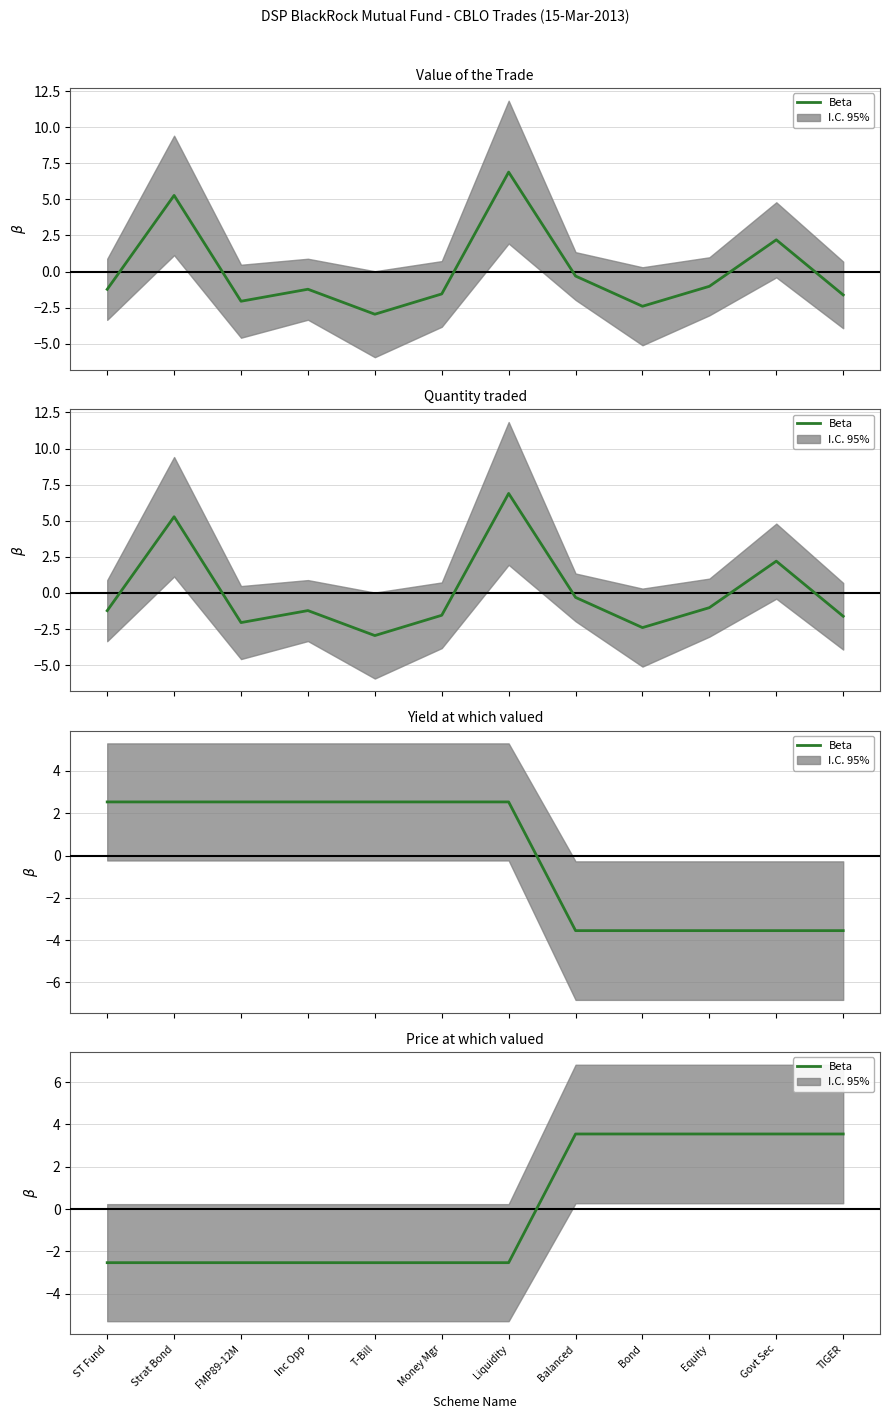

Where is the data nearest to the value 0?

Money Mgr